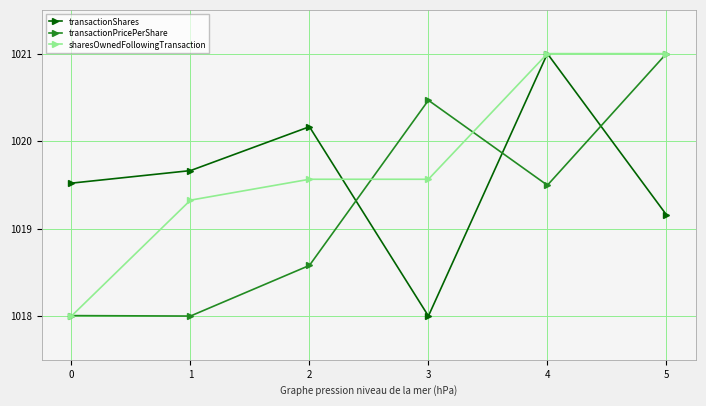

True or false: transactionPricePerShare has a value of 1492.8 at 0.

False